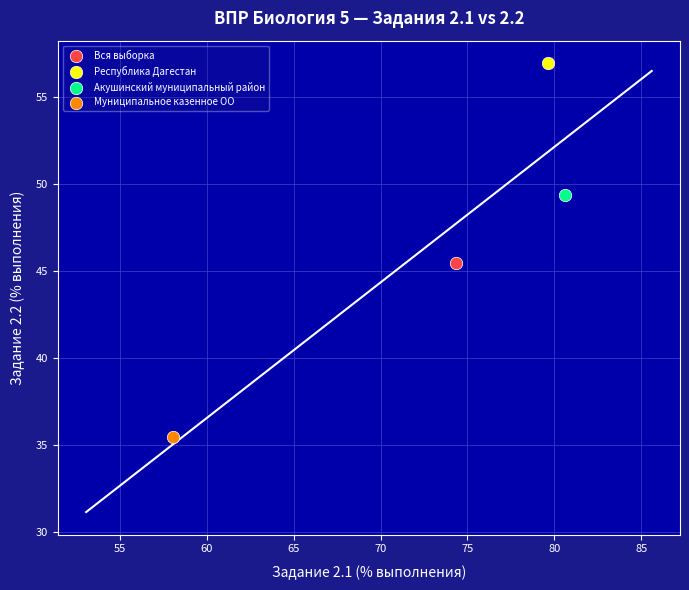

Which series contains the highest Y value?

Республика Дагестан